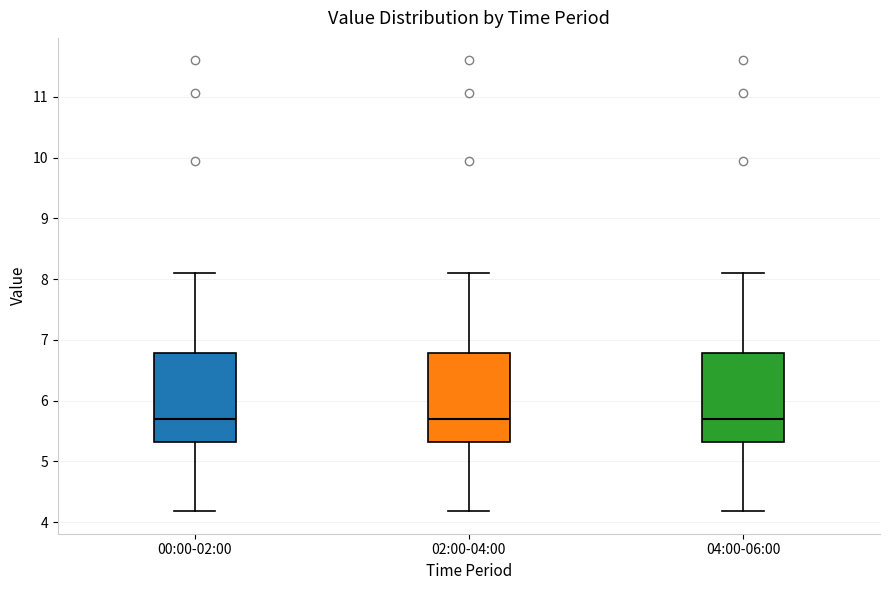

Reading left to right, read every box against the y-axis: the position of its median line, the range the box covers, and the ends of its whiskers. The values are not printed on the chart, so give them approximately, as read against the axis.

00:00-02:00: median 5.7, box 5.3 to 6.8, whiskers 4.2 to 8.1
02:00-04:00: median 5.7, box 5.3 to 6.8, whiskers 4.2 to 8.1
04:00-06:00: median 5.7, box 5.3 to 6.8, whiskers 4.2 to 8.1